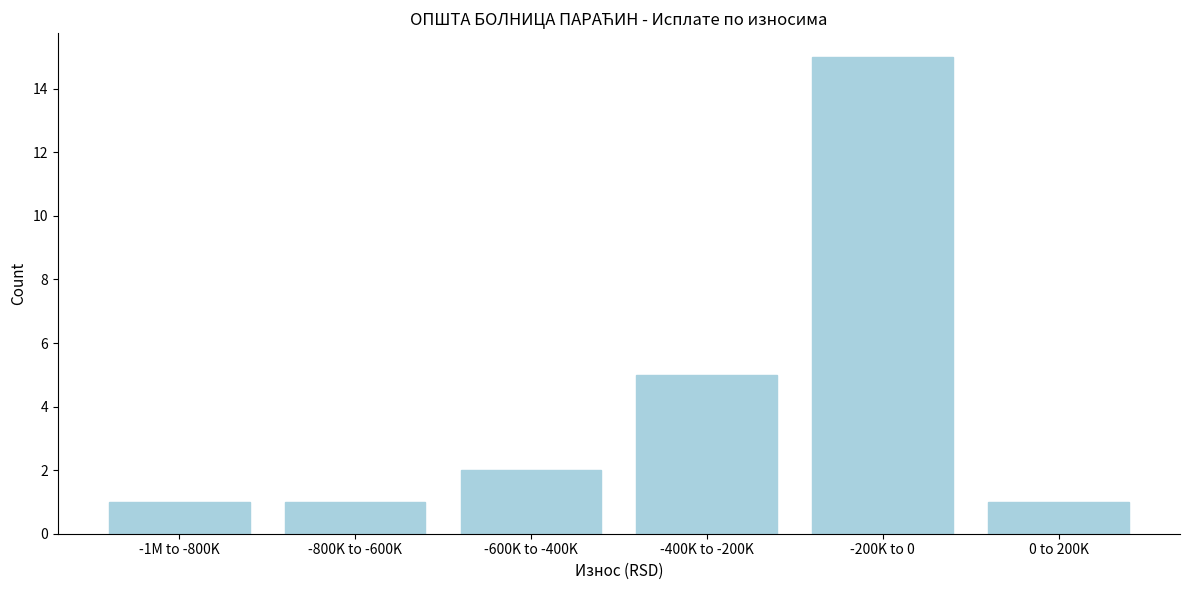

Reading left to right, list all the values displayed in this chart.

-1M to -800K=1	-800K to -600K=1	-600K to -400K=2	-400K to -200K=5	-200K to 0=15	0 to 200K=1